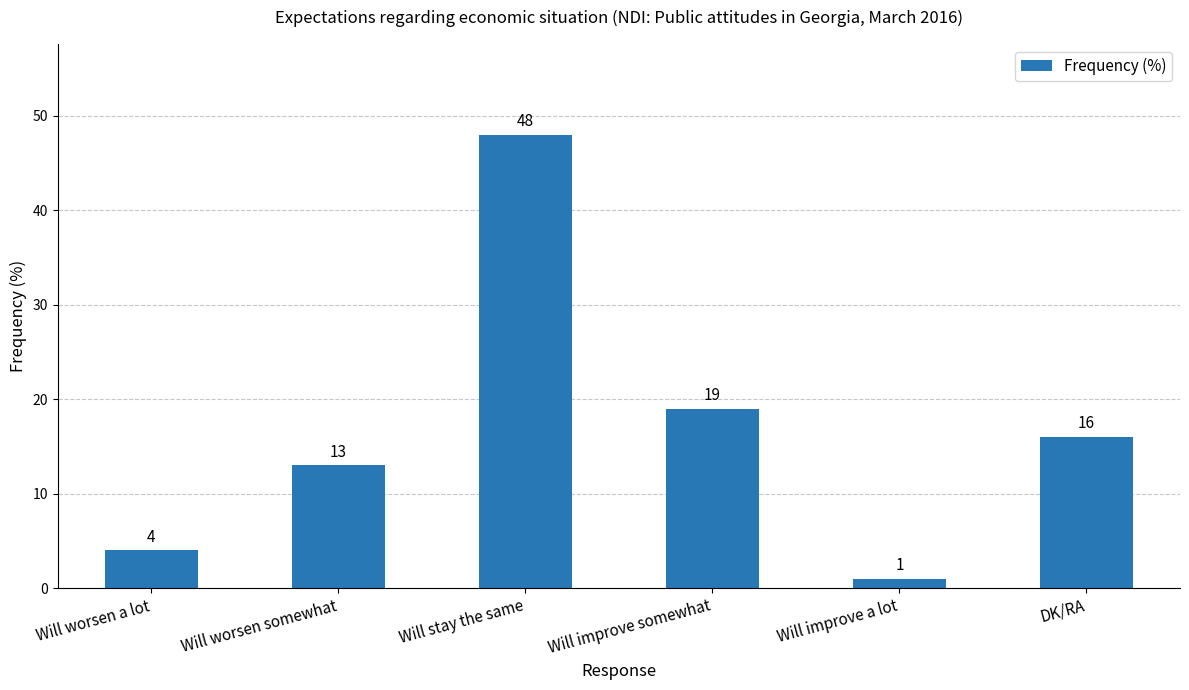

The value at Will stay the same is 48. True or false?

True